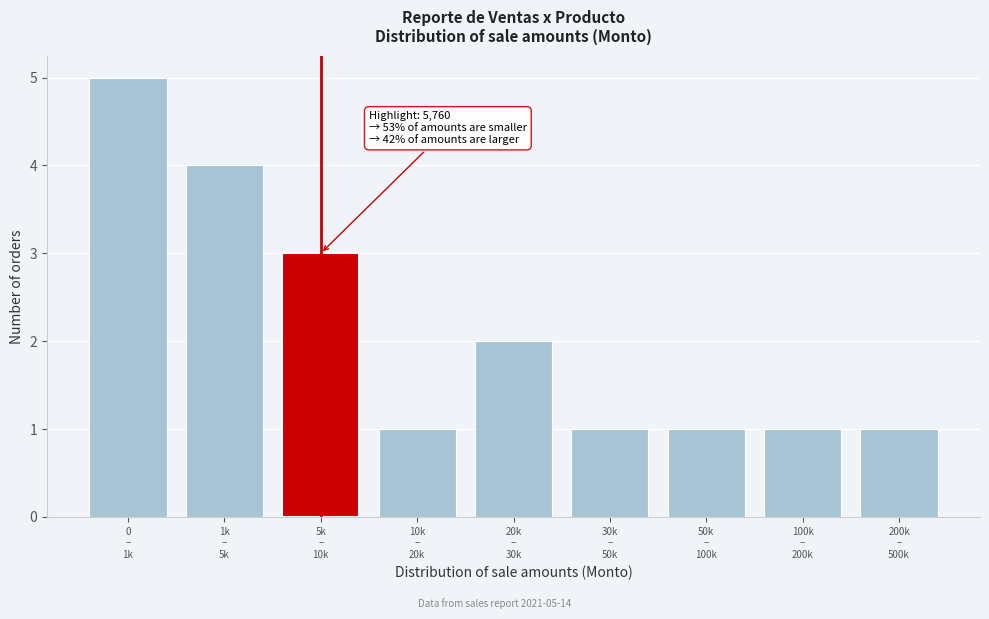

Reading left to right, extract all data points from this chart.

5	4	3	1	2	1	1	1	1